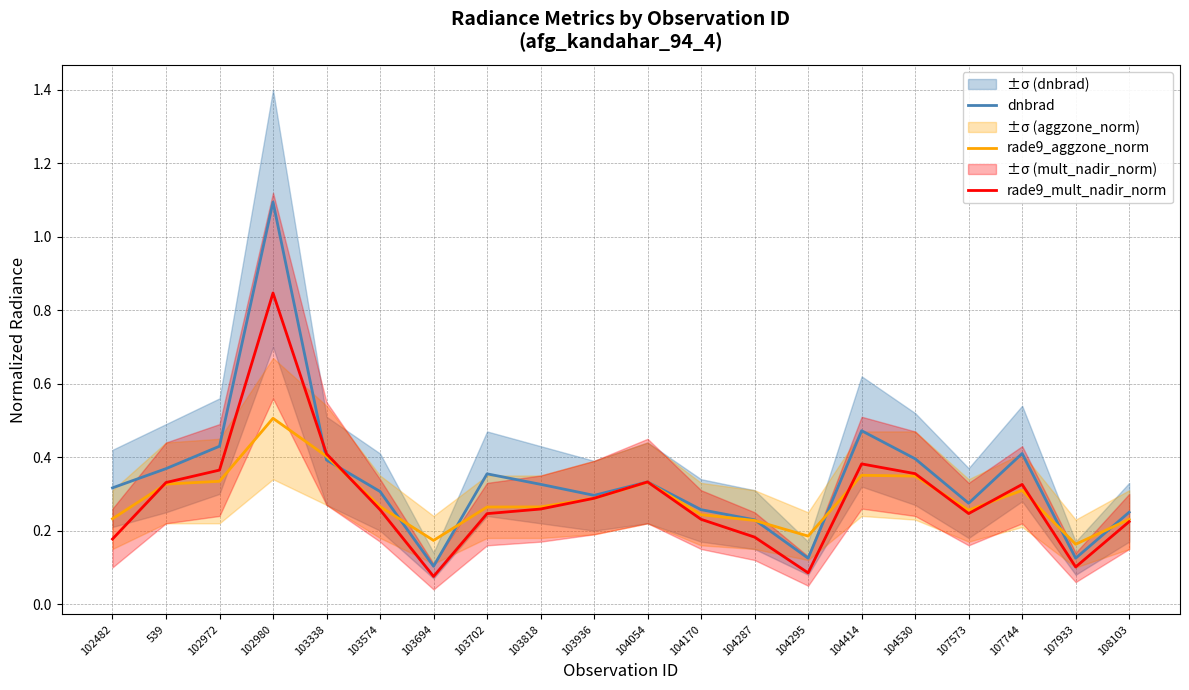

Is this an area chart (filled region under the line)?

No